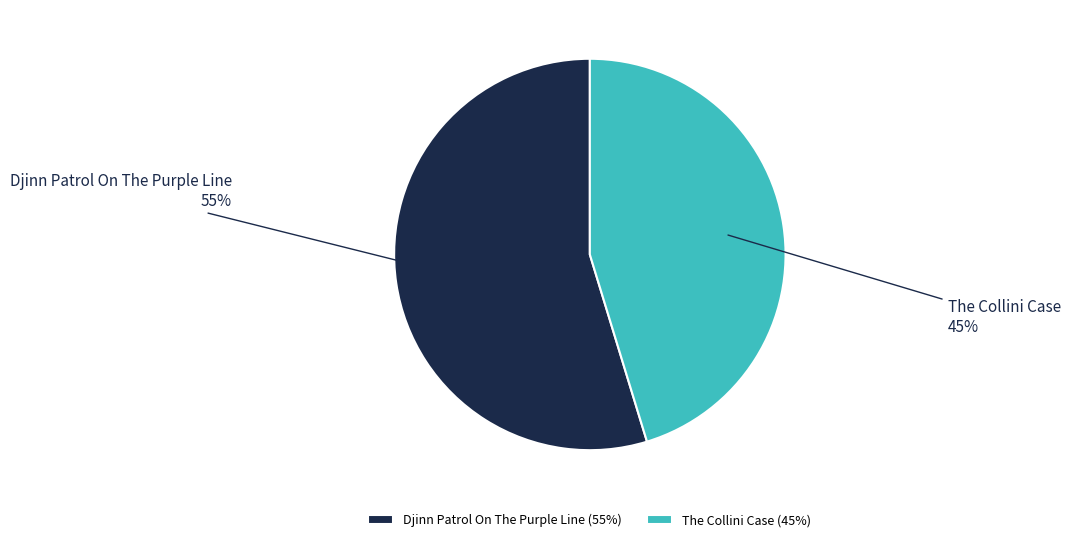

How many segments does this pie chart have?

2